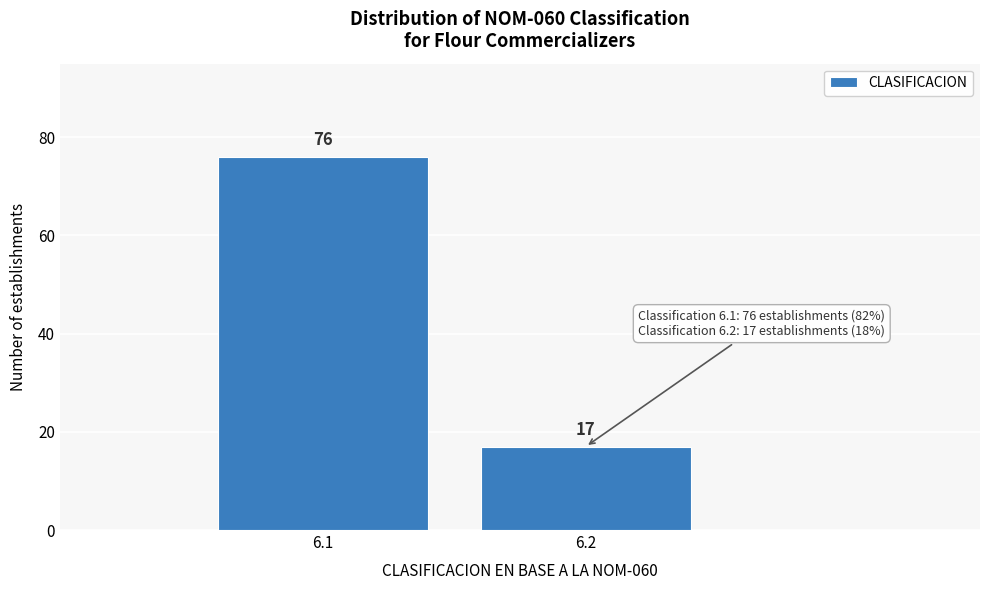

Reading left to right, list all the values displayed in this chart.

6.1=76	6.2=17